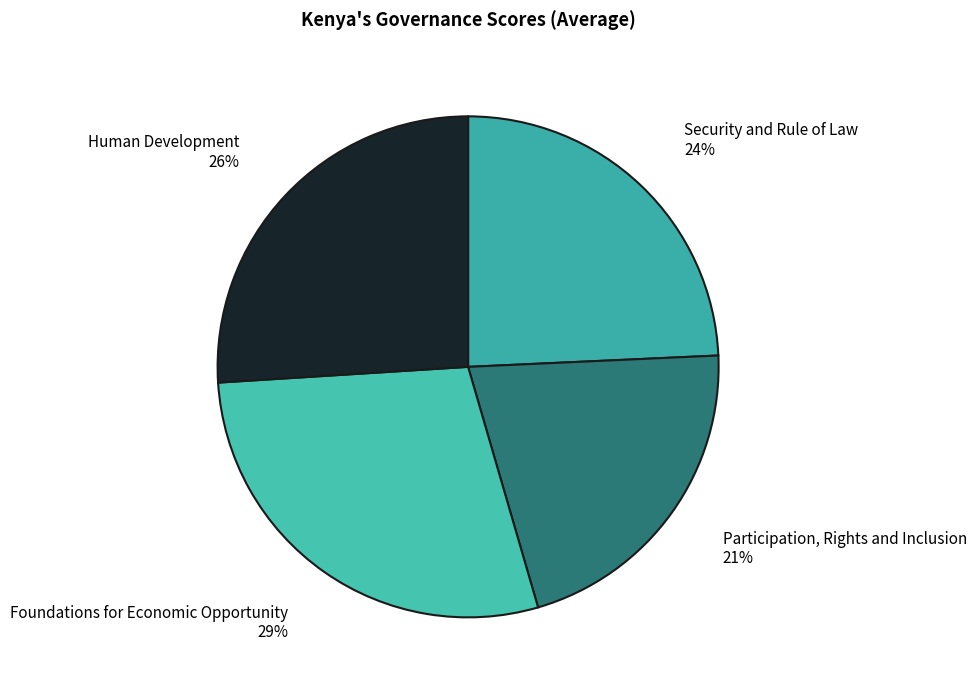

How many segments does this pie chart have?

4